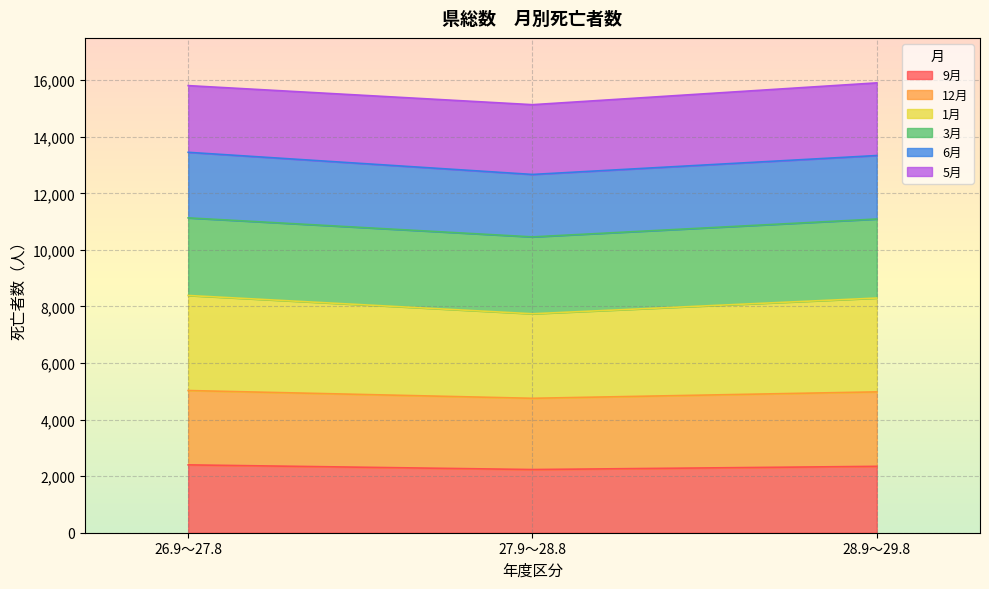

What position from the right is 28.9～29.8?

1